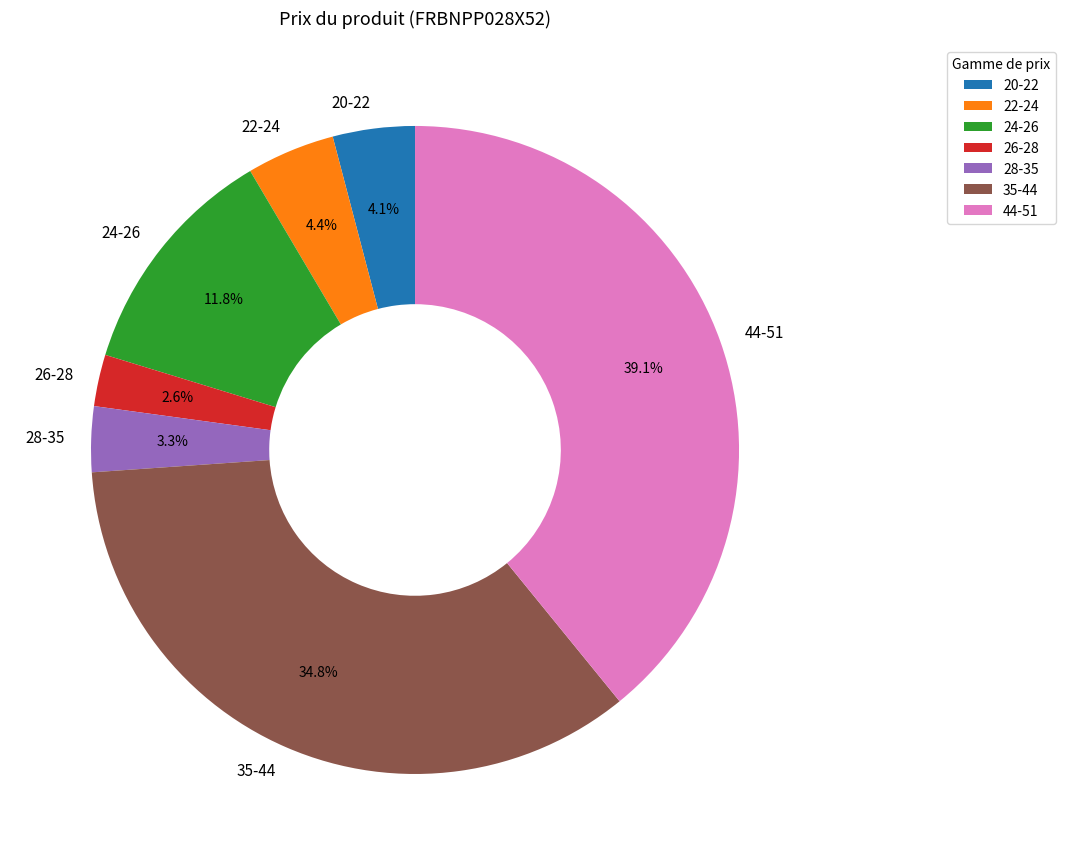

Is the sum of 22-24 and 28-35 greater than half?

No